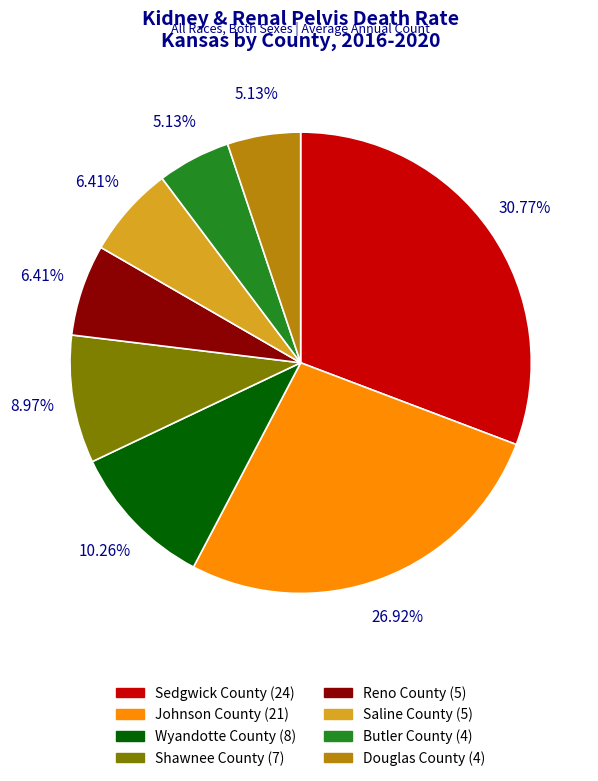

To the nearest percent, what is the combined percentage of Saline County and Butler County?

12%